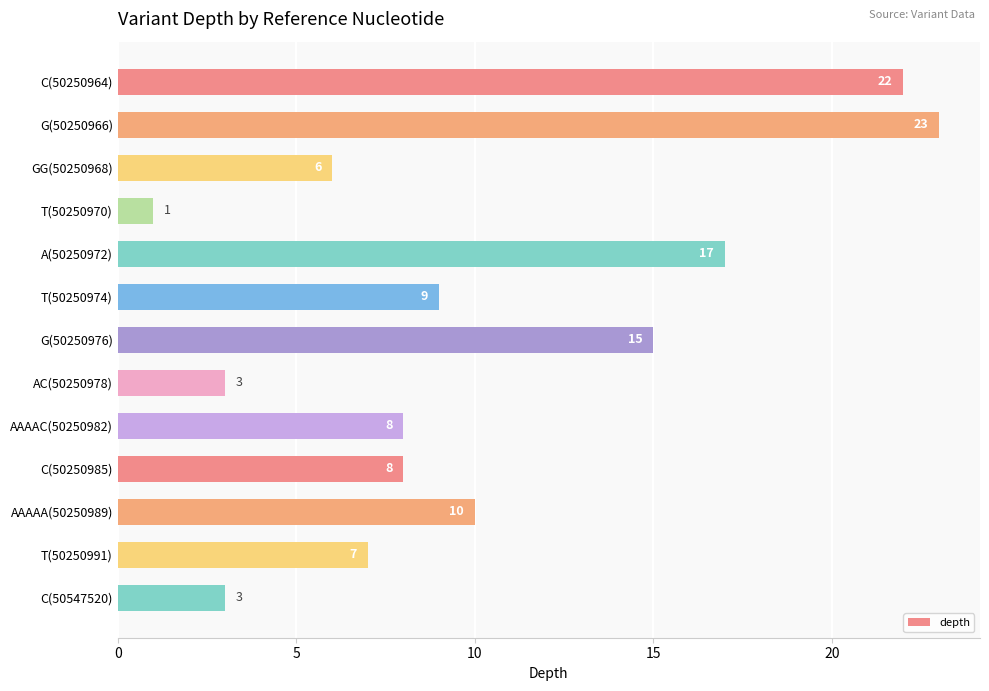

Reading top to bottom, list all the values displayed in this chart.

C(50250964)=22	G(50250966)=23	GG(50250968)=6	T(50250970)=1	A(50250972)=17	T(50250974)=9	G(50250976)=15	AC(50250978)=3	AAAAC(50250982)=8	C(50250985)=8	AAAAA(50250989)=10	T(50250991)=7	C(50547520)=3